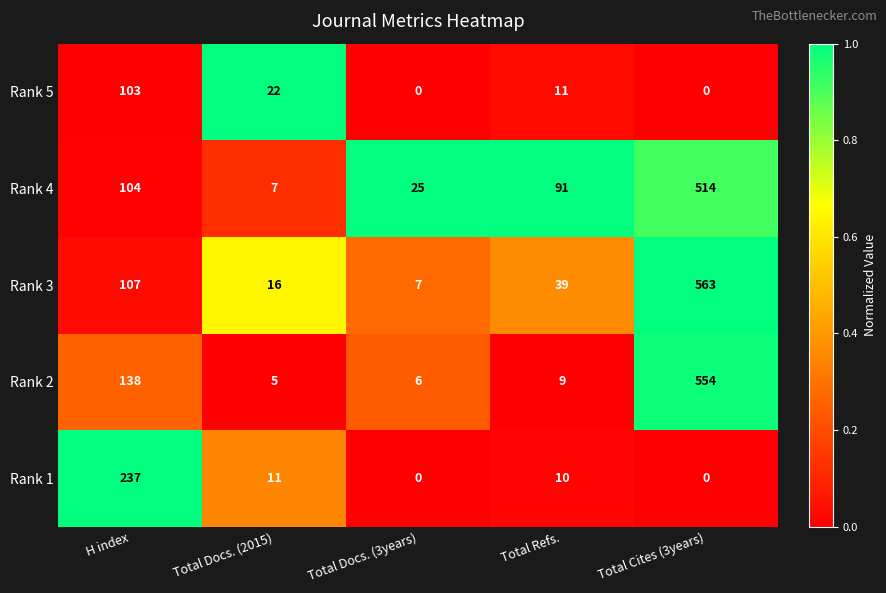

Reading right to left, transcribe all the data shown in this chart.

Rank 5: Total Cites (3years)=0	Total Refs.=11	Total Docs. (3years)=0	Total Docs. (2015)=22	H index=103
Rank 4: Total Cites (3years)=514	Total Refs.=91	Total Docs. (3years)=25	Total Docs. (2015)=7	H index=104
Rank 3: Total Cites (3years)=563	Total Refs.=39	Total Docs. (3years)=7	Total Docs. (2015)=16	H index=107
Rank 2: Total Cites (3years)=554	Total Refs.=9	Total Docs. (3years)=6	Total Docs. (2015)=5	H index=138
Rank 1: Total Cites (3years)=0	Total Refs.=10	Total Docs. (3years)=0	Total Docs. (2015)=11	H index=237